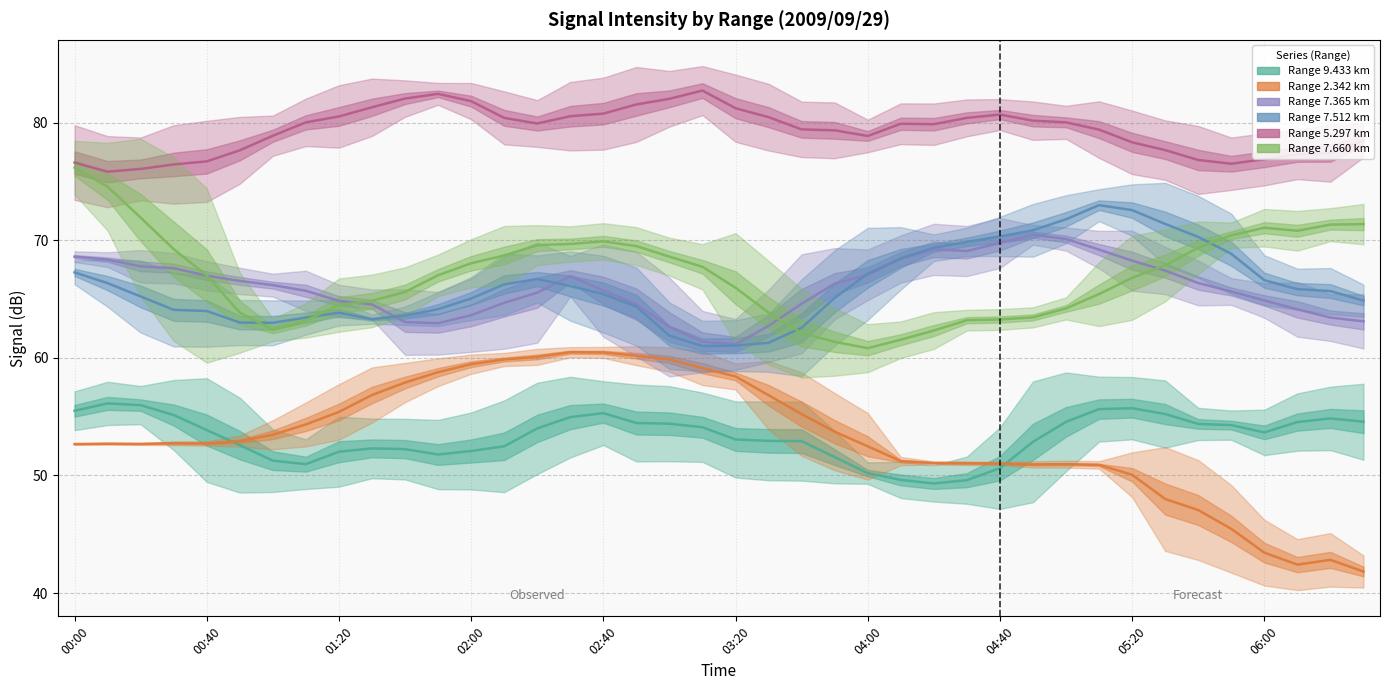

Is it true that Range 7.660 km equals 63.2 at 04:40?

True